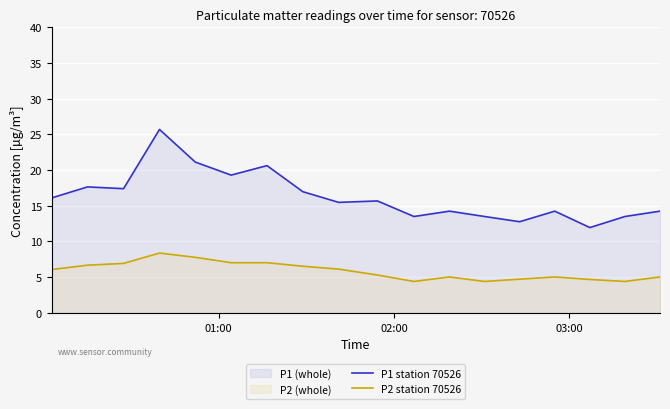

What is the minimum value shown in the chart?

4.4